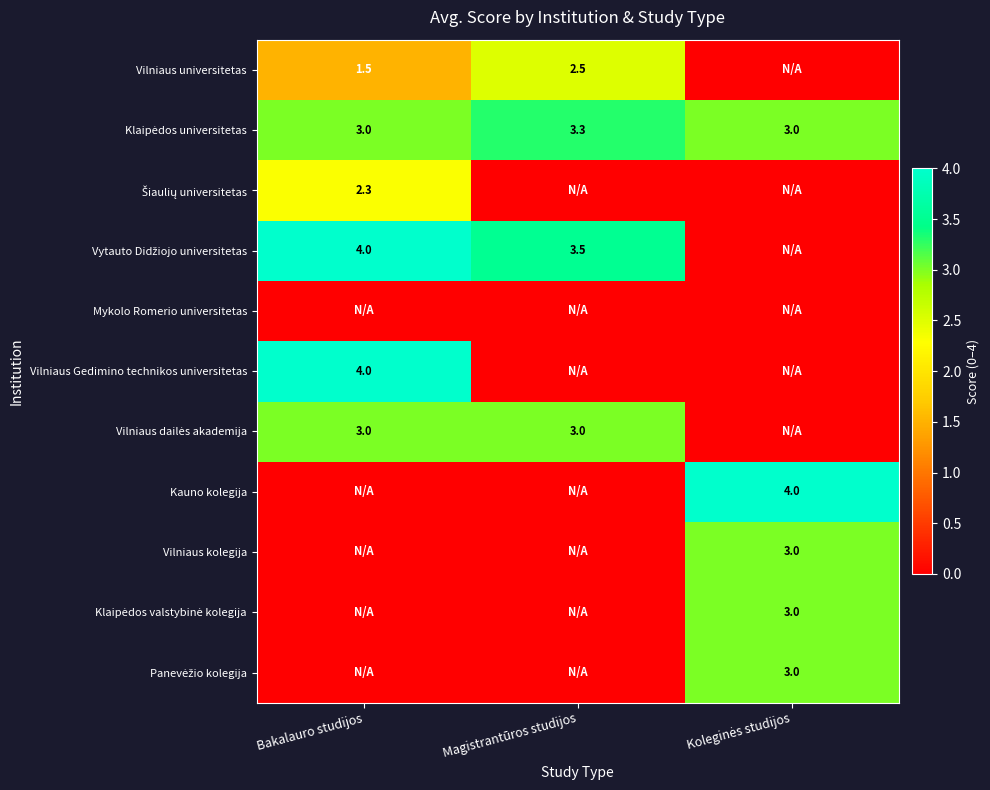

Which label corresponds to the largest value in the chart?

Bakalauro studijos